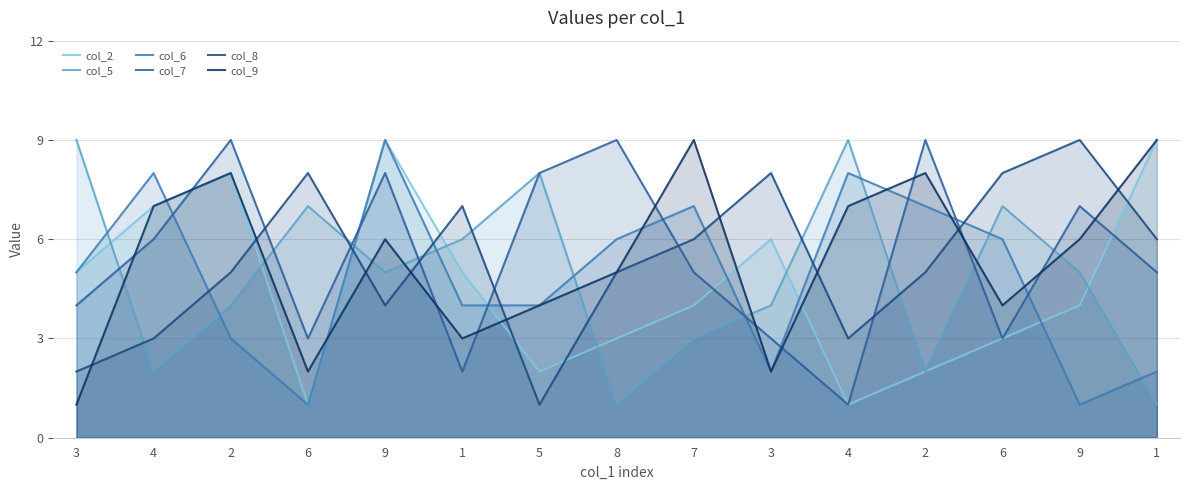

What is the lowest value of the col_7 series?

1